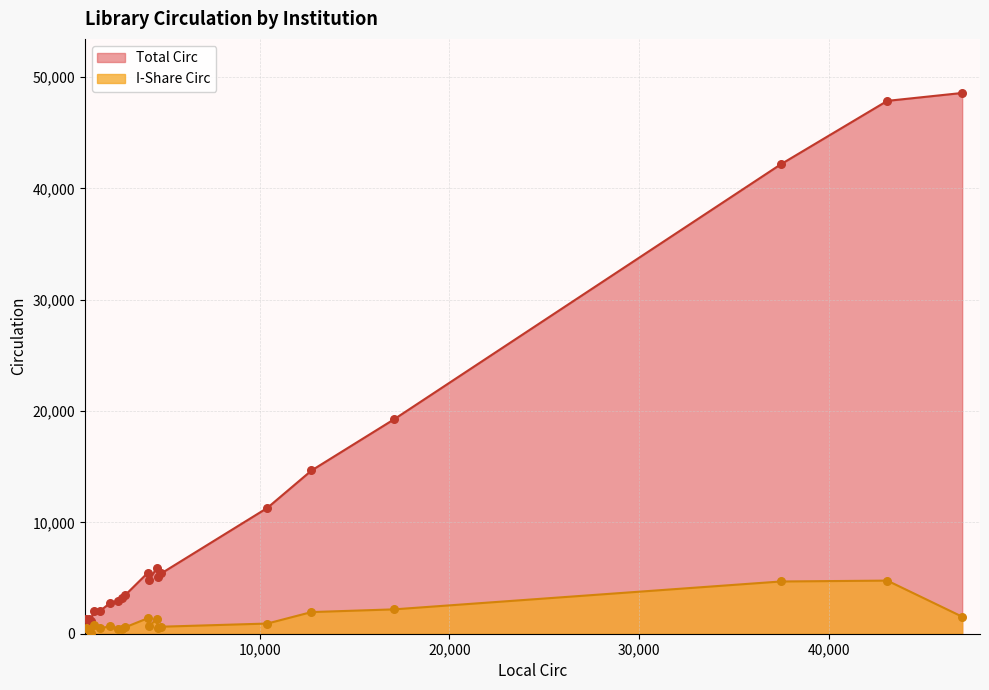

Which series has the largest Y range (max minus min)?

Total Circ